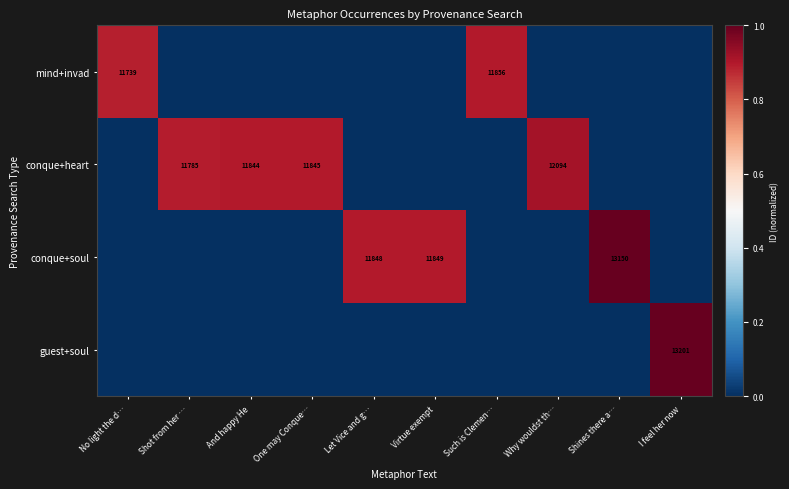

The value of conque+heart at And happy He is 6903. True or false?

False